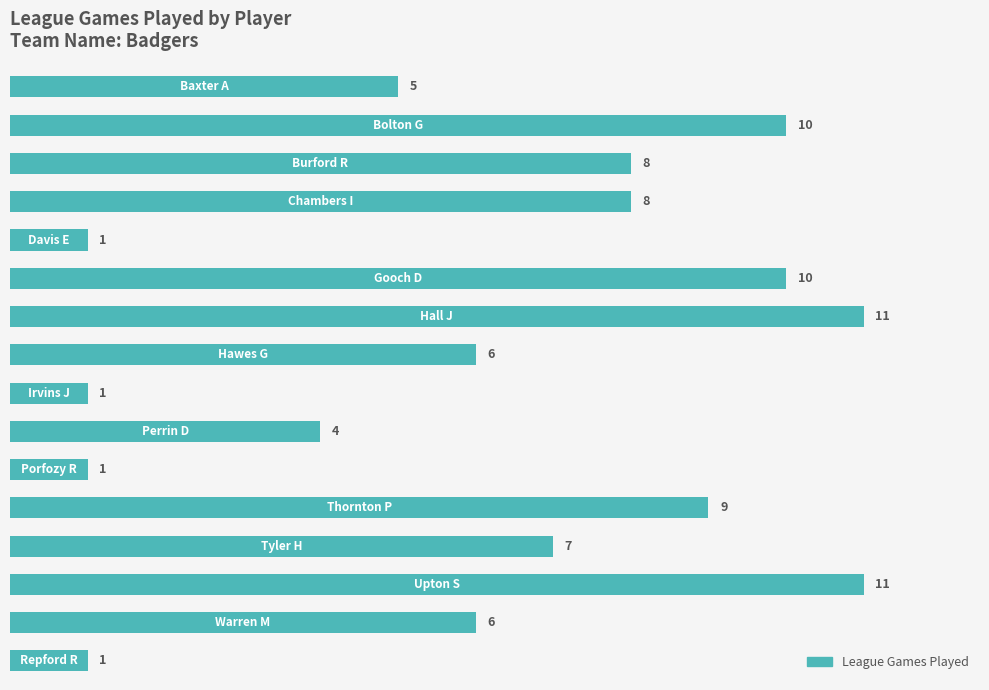

How many values are between 4 and 10?

10